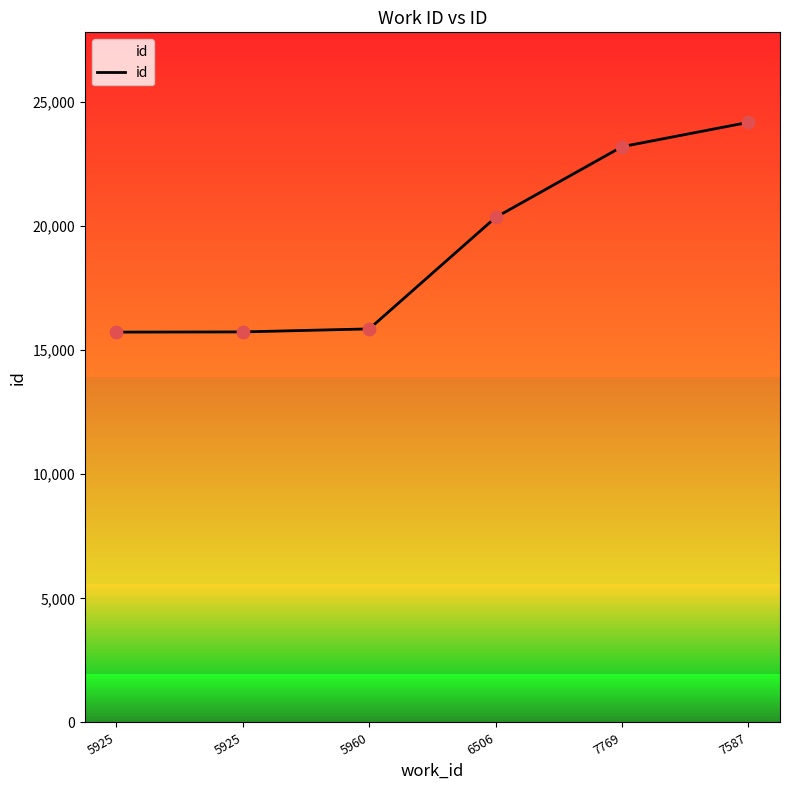

What is the change in value from 6506 to 7587?

+3828